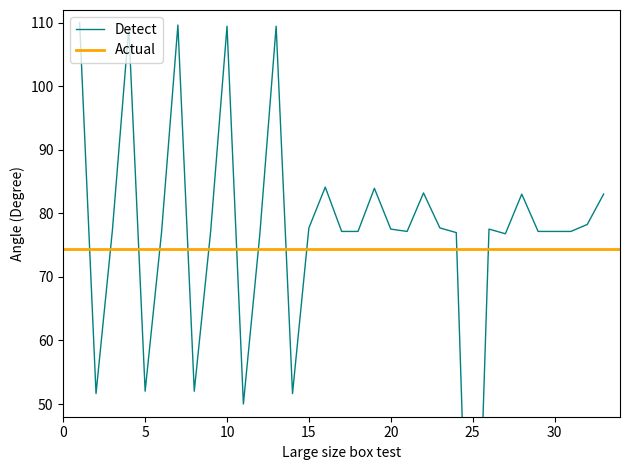

Reading left to right, transcribe all the data shown in this chart.

110.0	51.7	77.3	109.3	52.0	77.0	109.6	52.0	77.2	109.4	50.0	76.6	109.4	51.7	77.7	84.1	77.2	77.2	83.9	77.5	77.2	83.2	77.7	77.0	-3.2	77.5	76.8	83.0	77.2	77.2	77.2	78.3	83.0